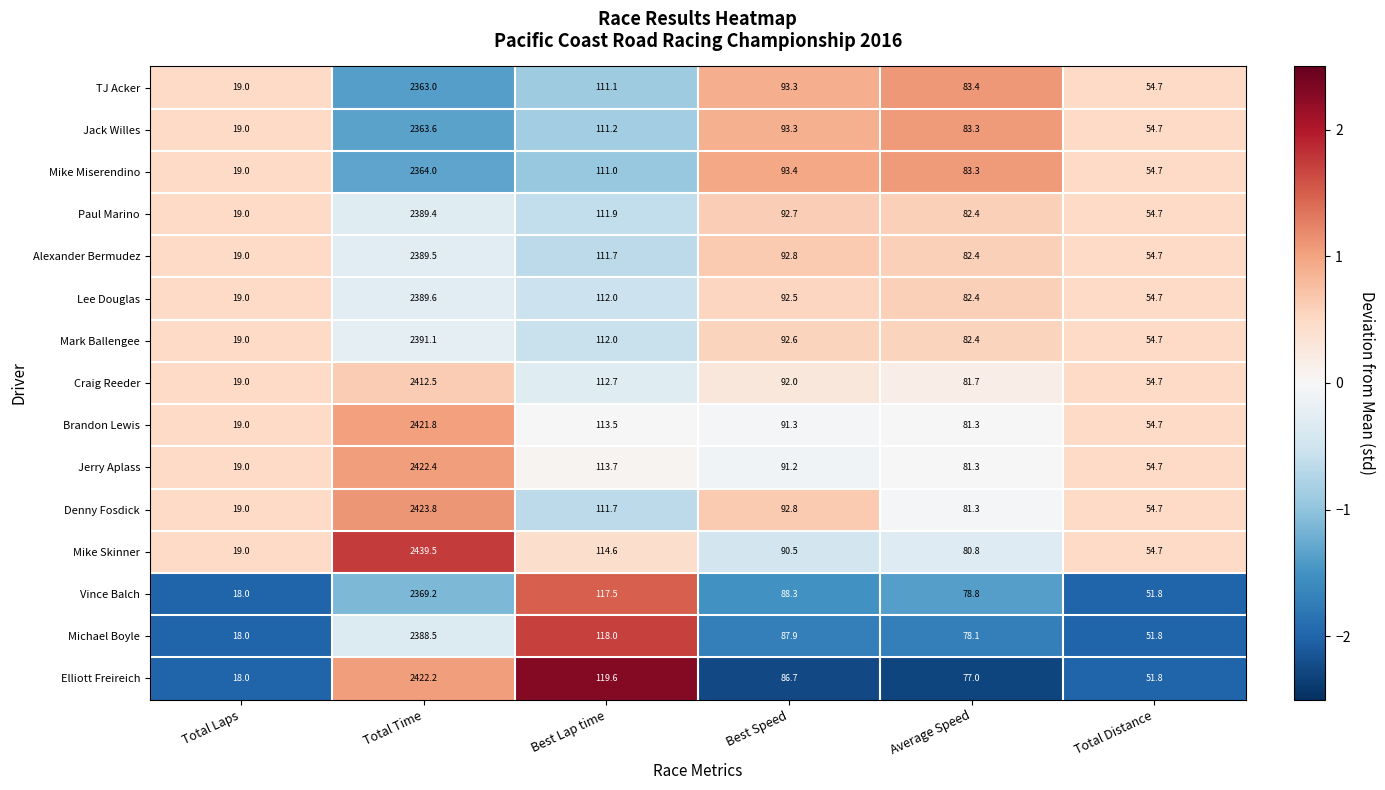

Count the number of categories in the chart.

6